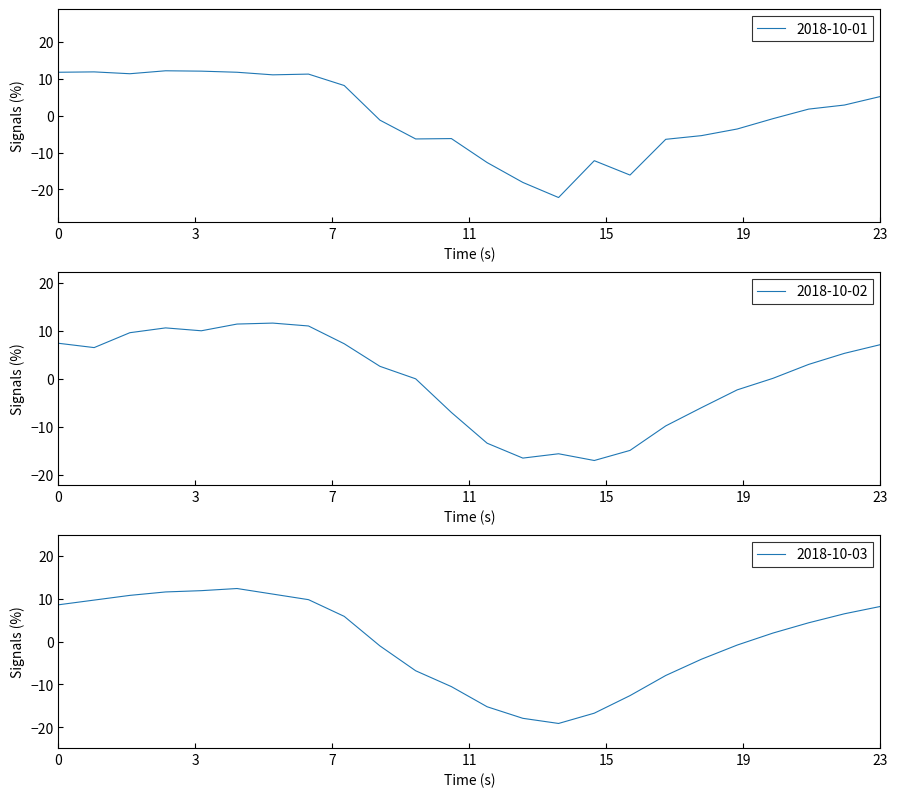

True or false: 2018-10-01 has a value of 5.2 at 23.

True